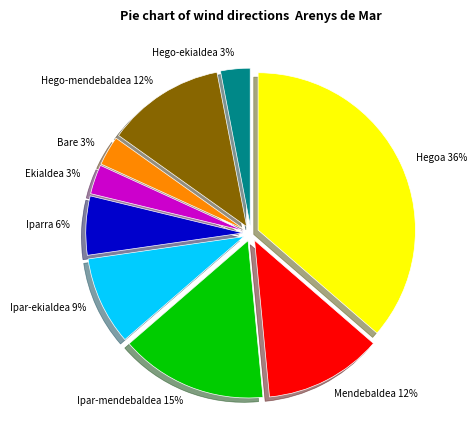

Which category has the biggest portion of the pie?

Hegoa